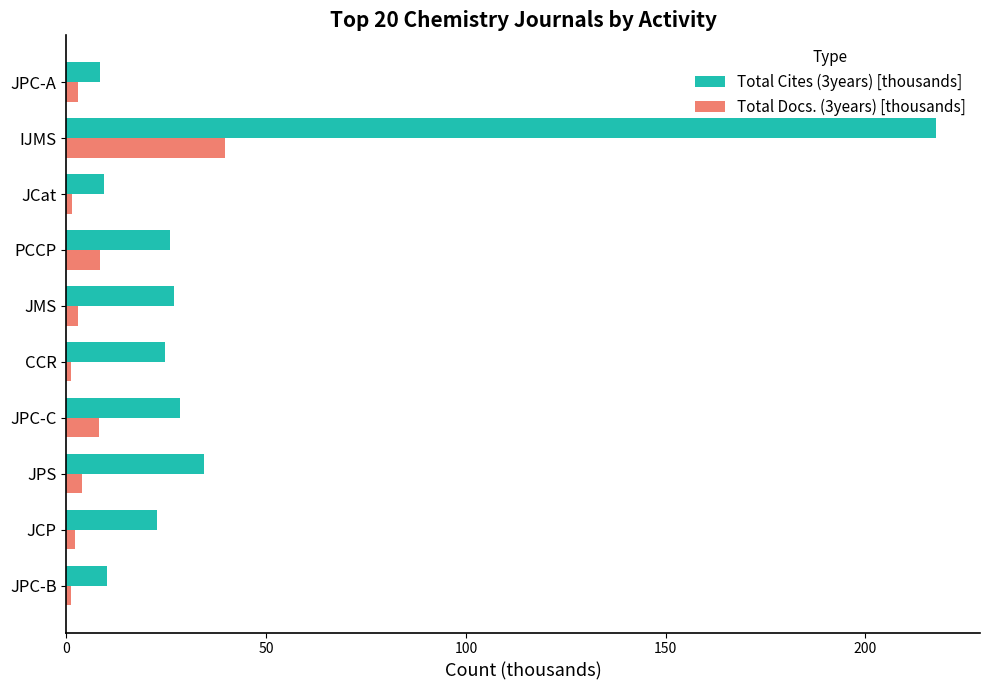

Is it true that Total Cites (3years) [thousands] equals 34.5 at JPS?

True